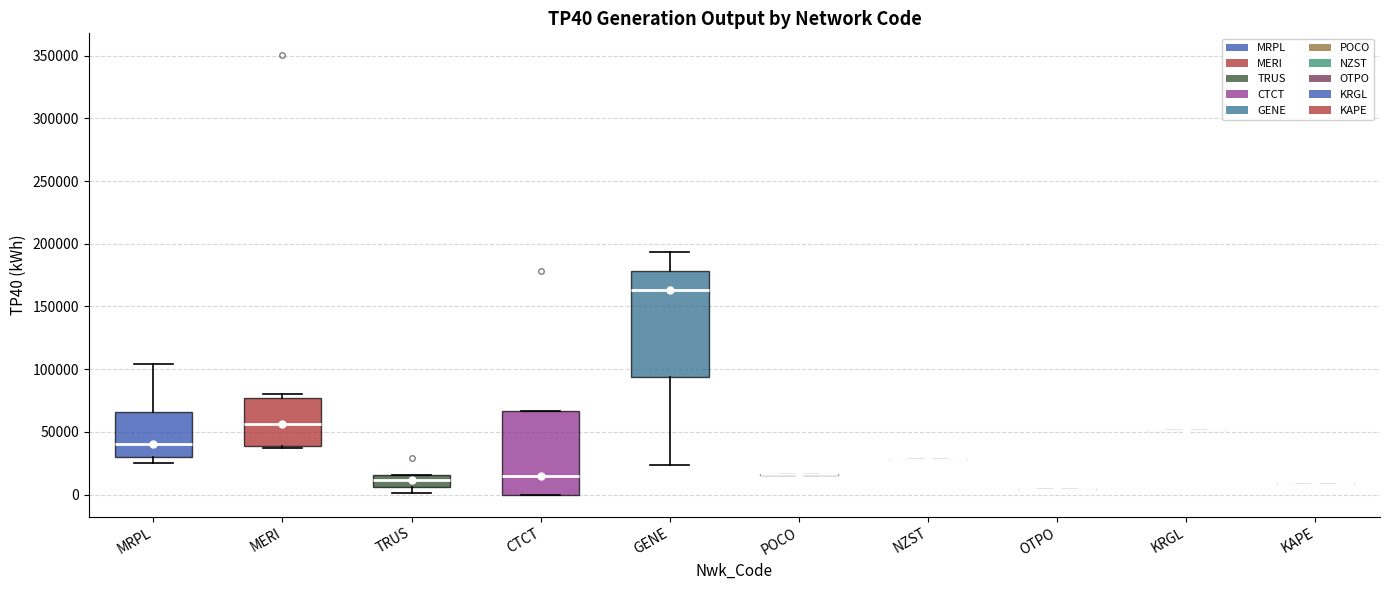

Reading left to right, transcribe this box plot: for each box, give where its median line is, the range the box spans, and where its two whiskers end, as read against the y-axis. The values are not printed on the chart, so give them approximately, as read against the axis.

MRPL: median 40000, box 30000 to 65000, whiskers 25000 to 105000
MERI: median 55000, box 40000 to 75000, whiskers 35000 to 80000
TRUS: median 10000, box 5000 to 15000, whiskers 0 to 15000
CTCT: median 15000, box 0 to 65000, whiskers 0 to 65000
GENE: median 165000, box 95000 to 180000, whiskers 25000 to 195000
POCO: box collapsed to a line at 15000, whiskers 15000 to 15000
NZST: box collapsed to a line at 30000, whiskers 30000 to 30000
OTPO: box collapsed to a line at 5000, whiskers 5000 to 5000
KRGL: box collapsed to a line at 50000, whiskers 50000 to 50000
KAPE: box collapsed to a line at 10000, whiskers 10000 to 10000